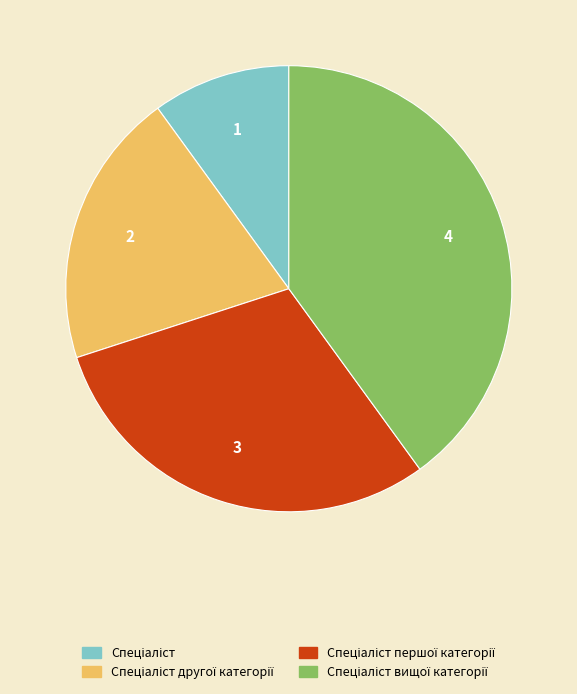

Is there a majority slice in this chart?

No